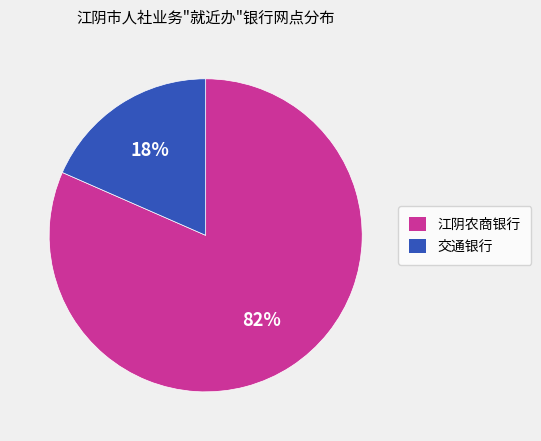

To the nearest percent, what is the average slice percentage?

50%